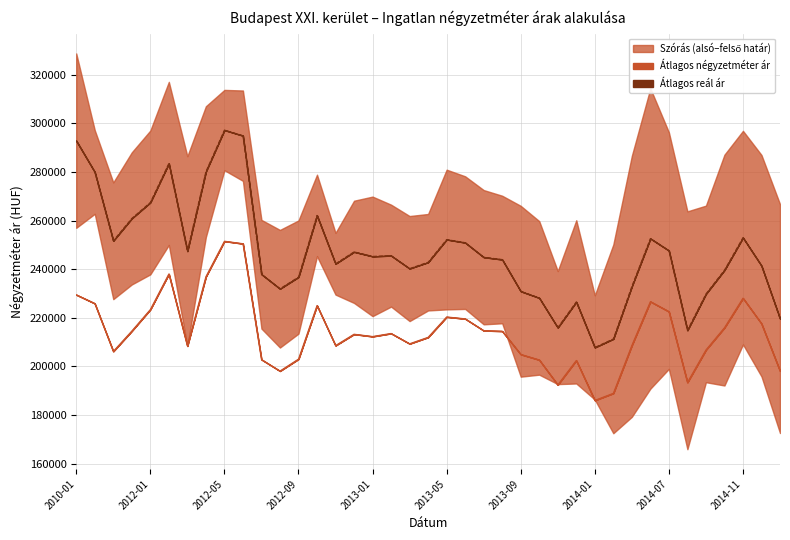

How many lines are shown in the chart?

2